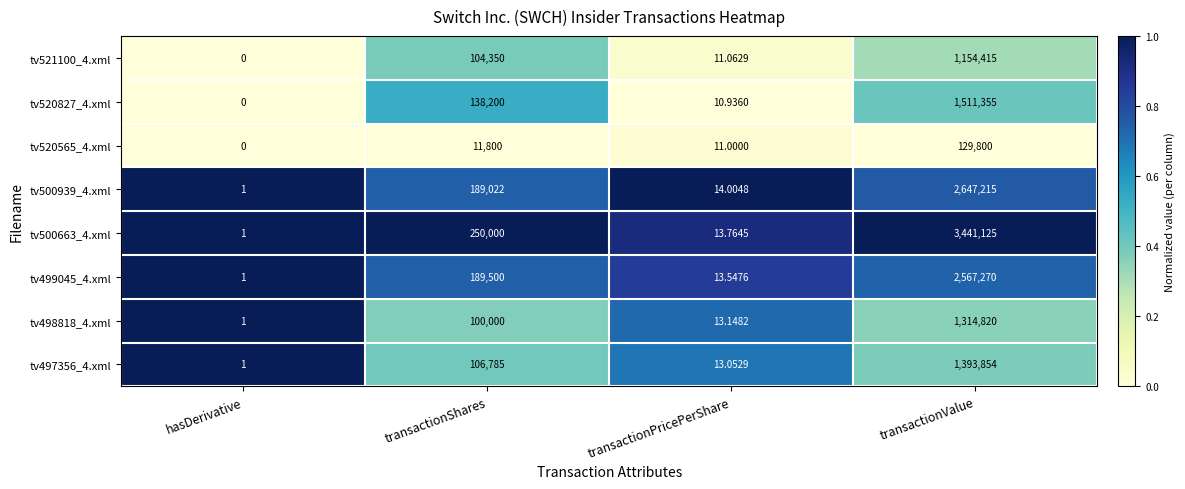

Rank the categories by tv499045_4.xml value from lowest to highest.

hasDerivative, transactionPricePerShare, transactionShares, transactionValue